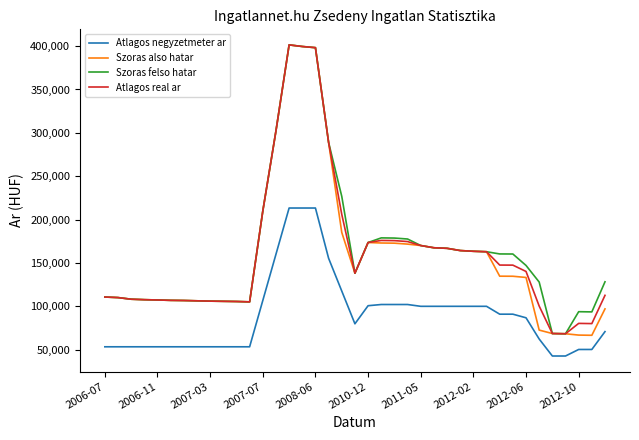

True or false: Szoras felso hatar and Atlagos negyzetmeter ar intersect in this chart.

False